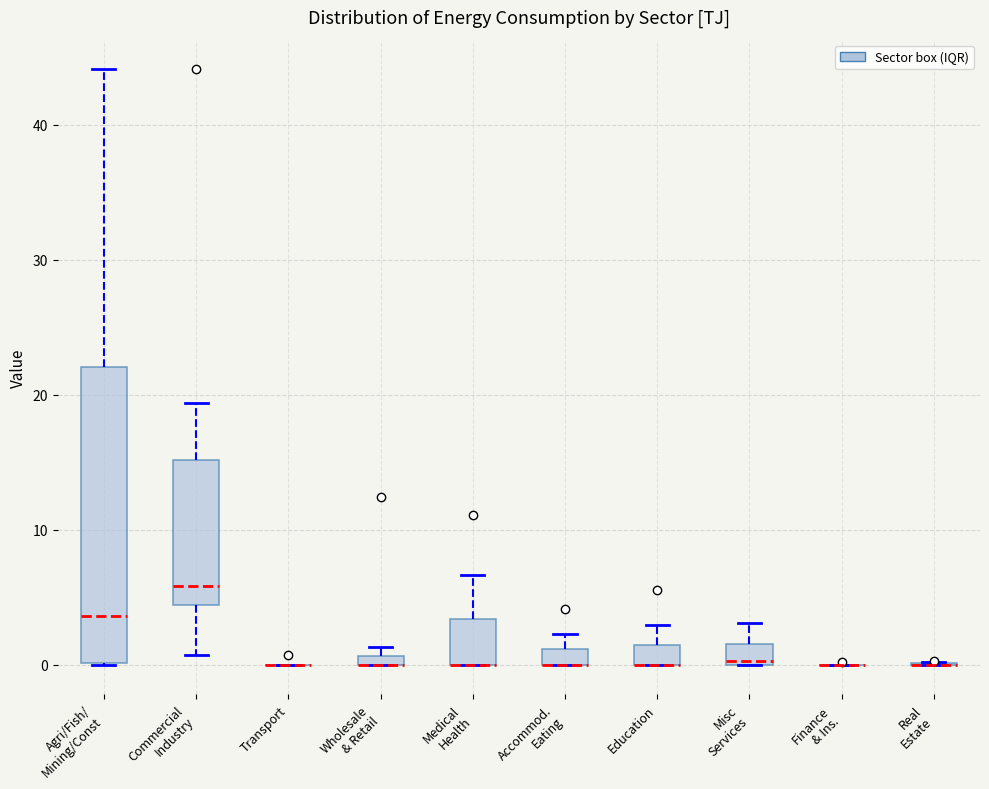

Comparing the boxes themselves (not the whiskers), which one is the tallest?

Agri/Fish/ Mining/Const